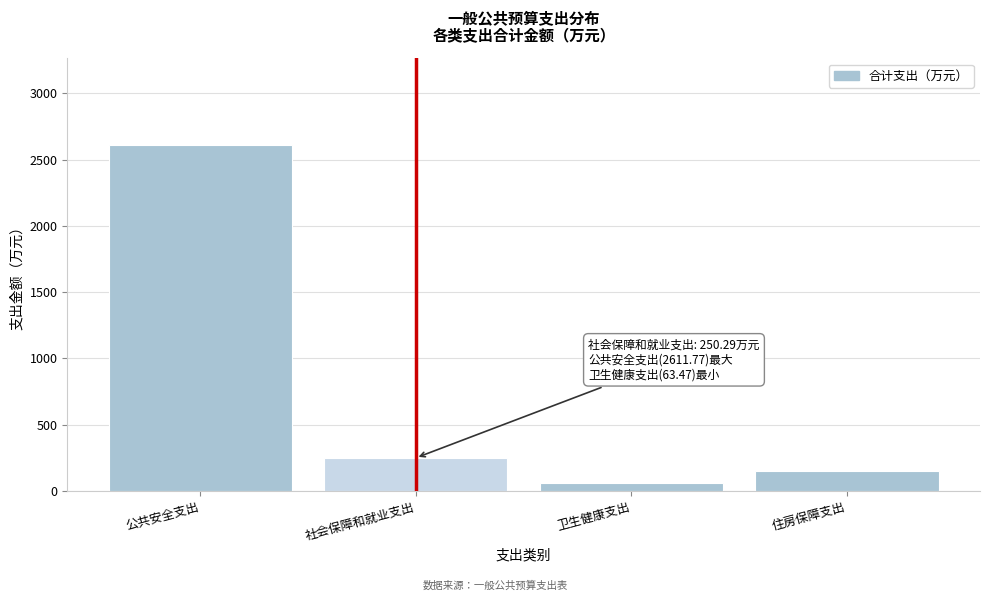

Reading left to right, transcribe all the data shown in this chart.

公共安全支出=2611.8	社会保障和就业支出=250.3	卫生健康支出=63.5	住房保障支出=147.7